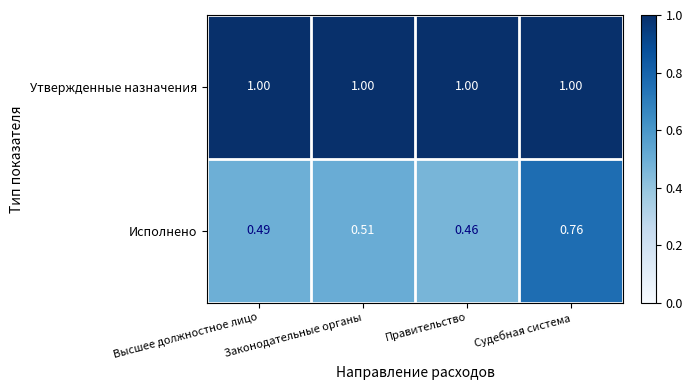

Which label corresponds to the smallest value in the chart?

Правительство